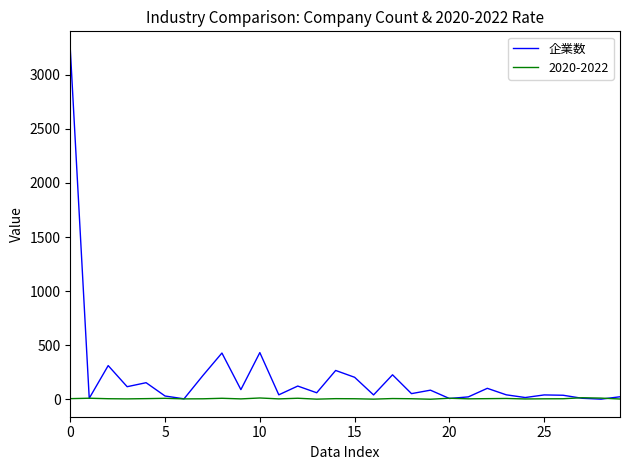

Does the chart have visible grid lines?

No